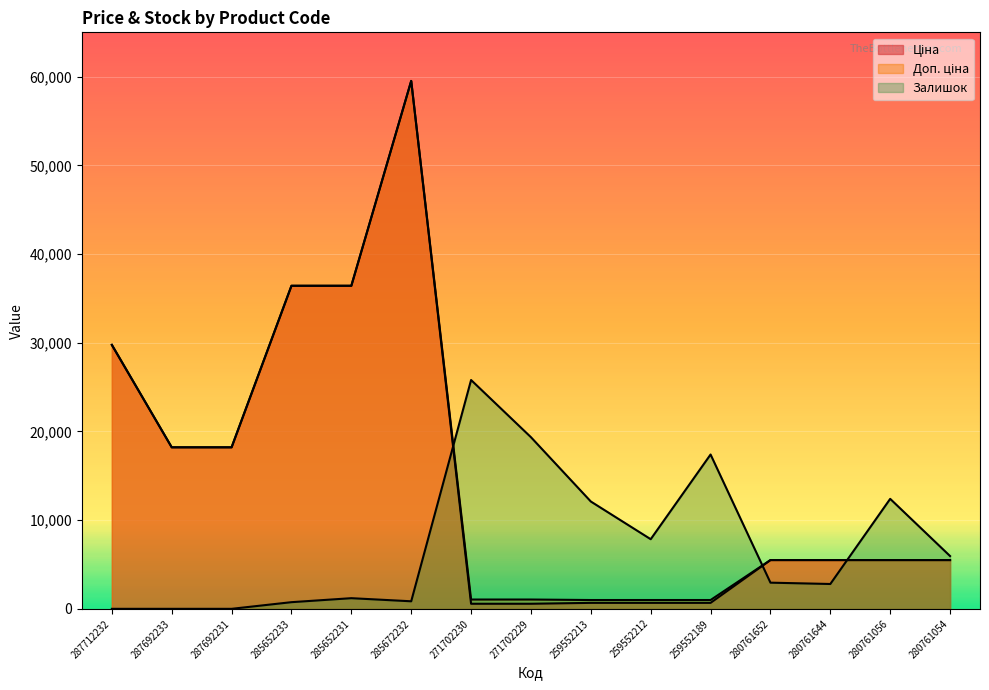

Between 259552189 and 285672232, which is larger?

285672232